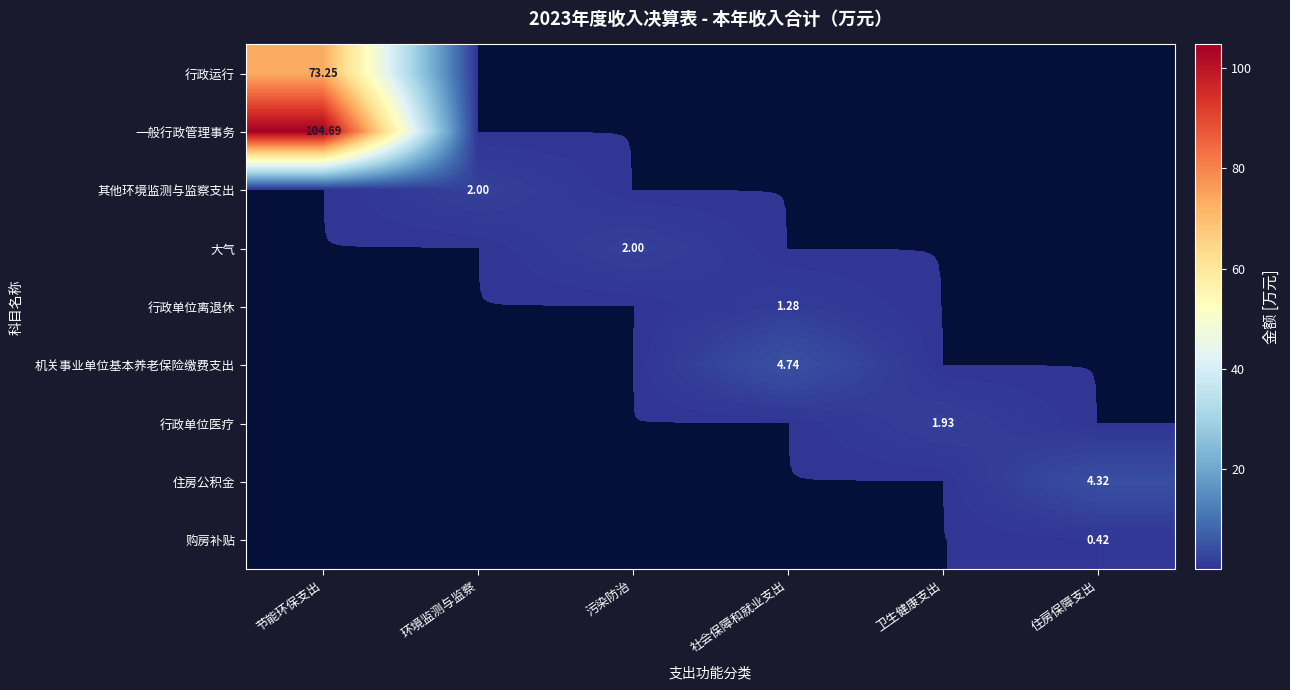

What is the difference between the maximum and second lowest values in the 行政运行 series?

73.2